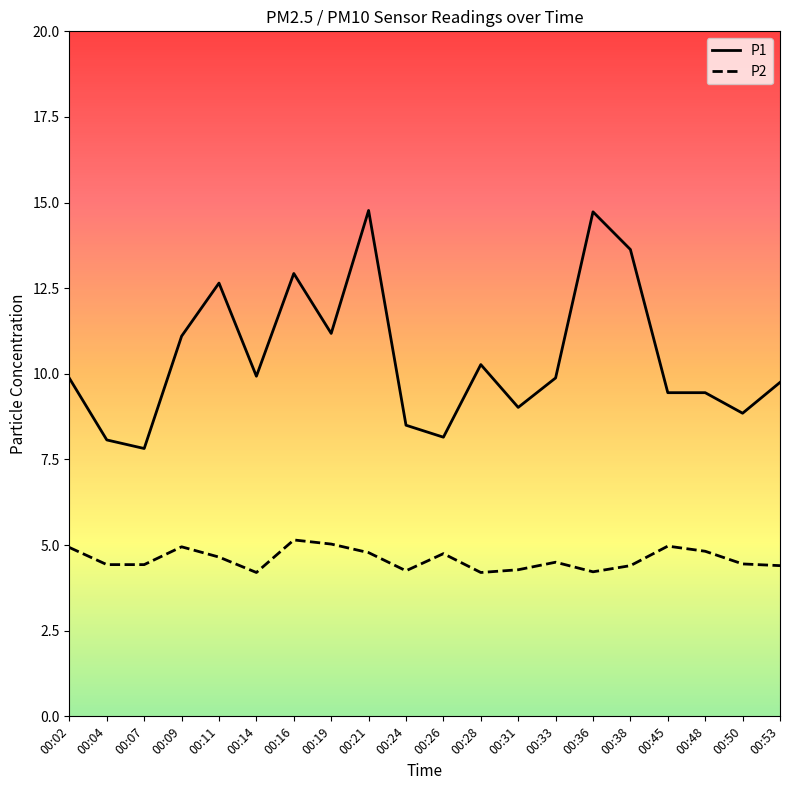

Does the chart display data point markers on the line(s)?

No